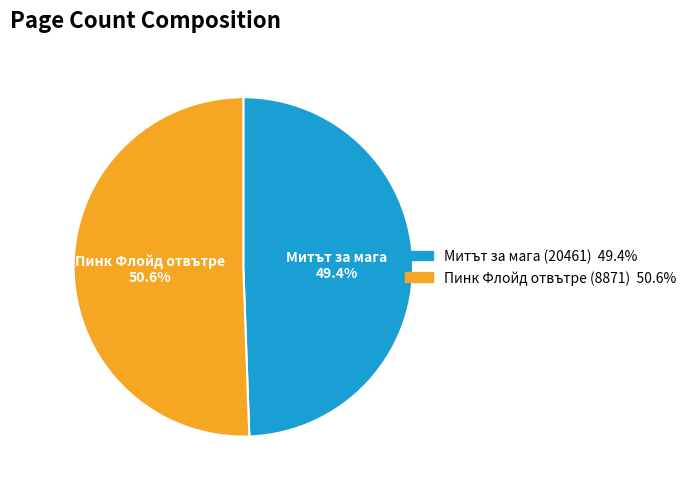

What portion of the pie excludes Митът за мага (20461)?

50.6%